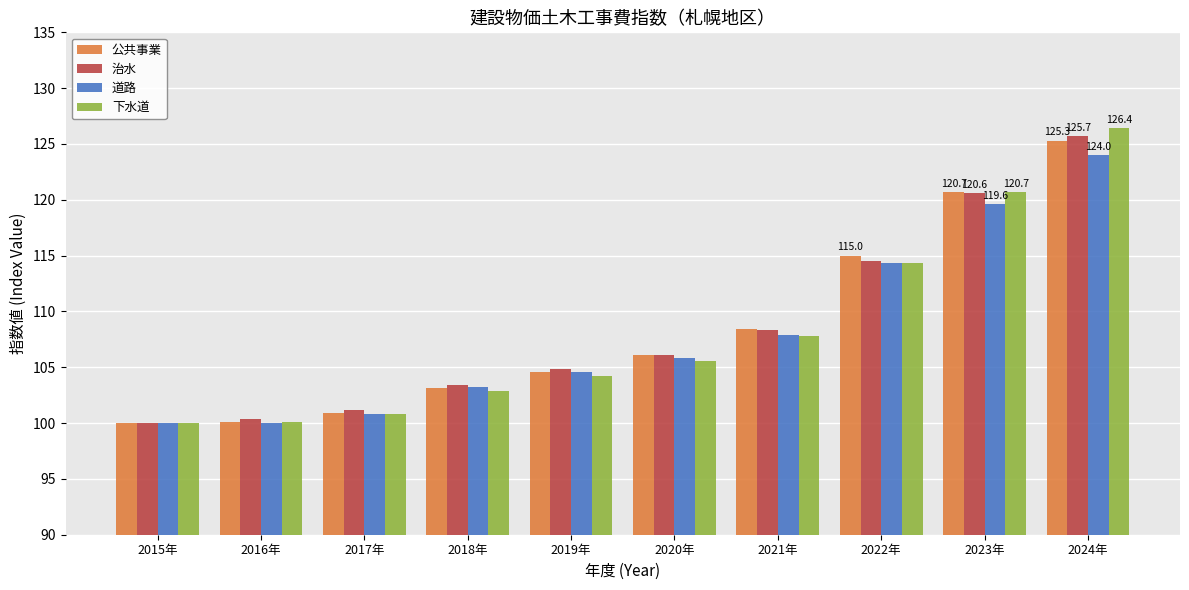

What is the total value across all series at 2018年?

412.6